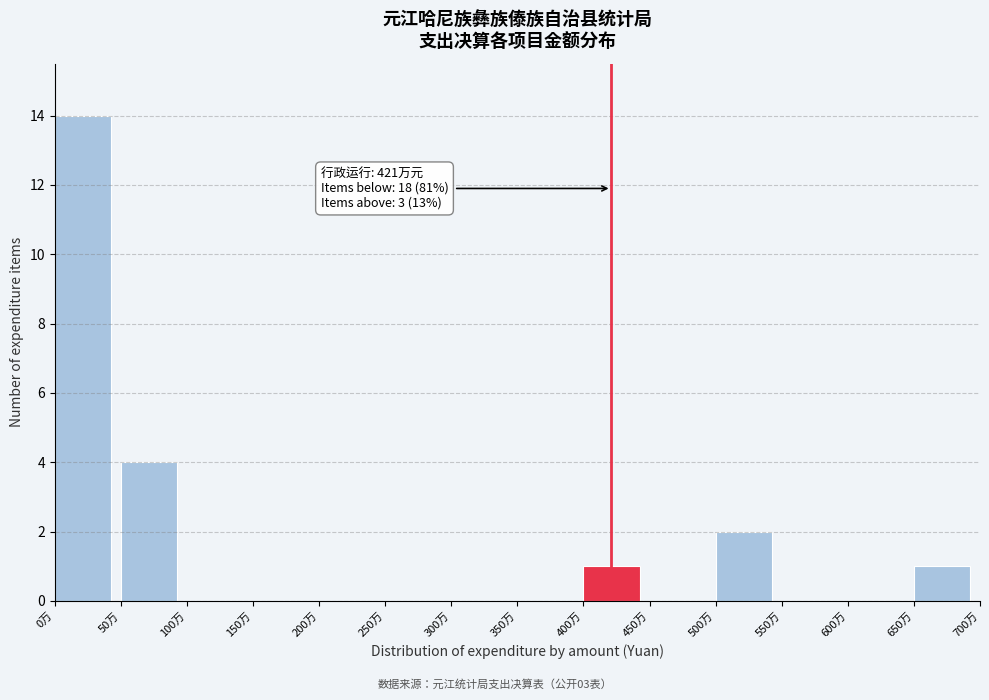

Reading right to left, list all the values displayed in this chart.

650万=1	600万=0	550万=0	500万=2	450万=0	400万=1	350万=0	300万=0	250万=0	200万=0	150万=0	100万=0	50万=4	0万=14